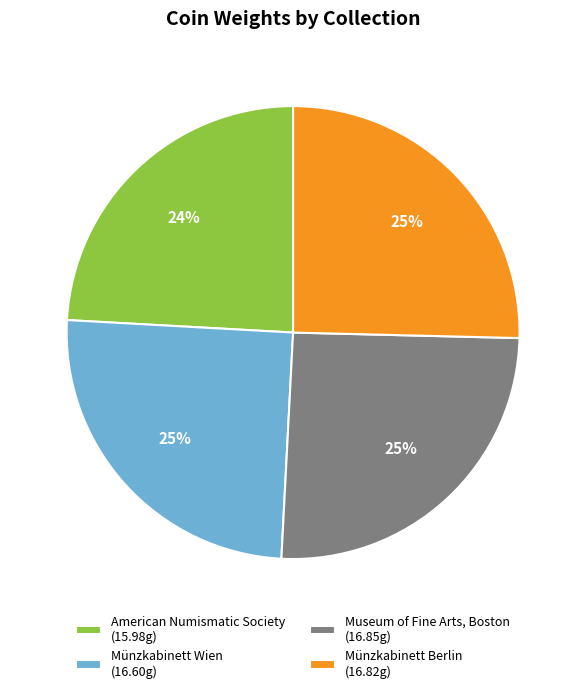

To the nearest percent, what percentage of the pie is American Numismatic Society?

24%